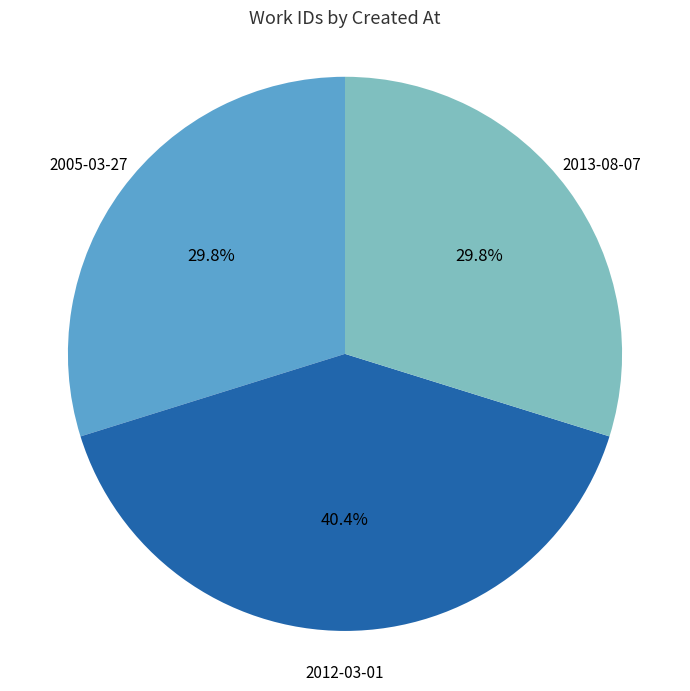

Is there any slice that represents more than half of the pie?

No